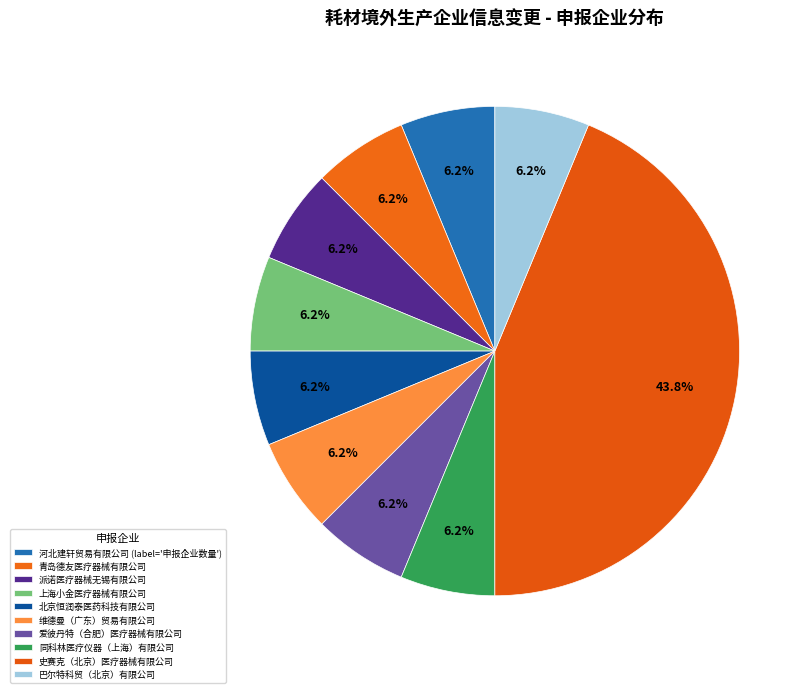

The 维德曼（广东）贸易有限公司 slice represents 1% of the pie. True or false?

False